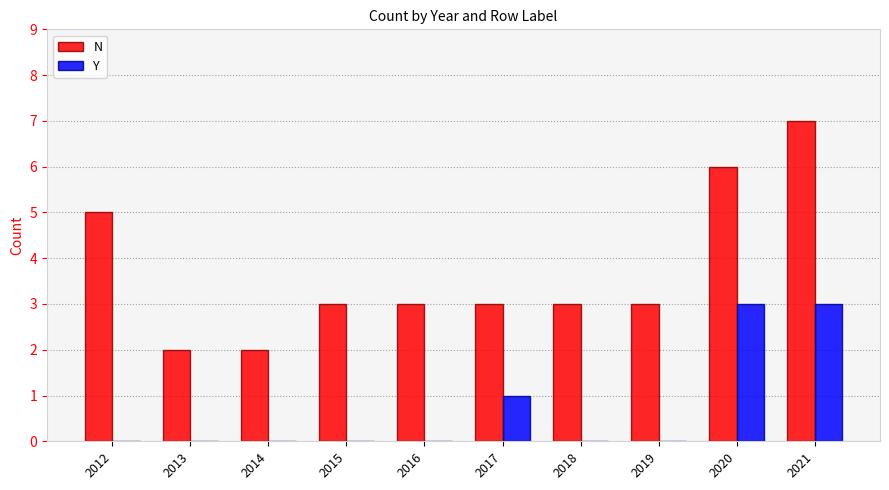

True or false: Y has a value of 1 at 2017.

True